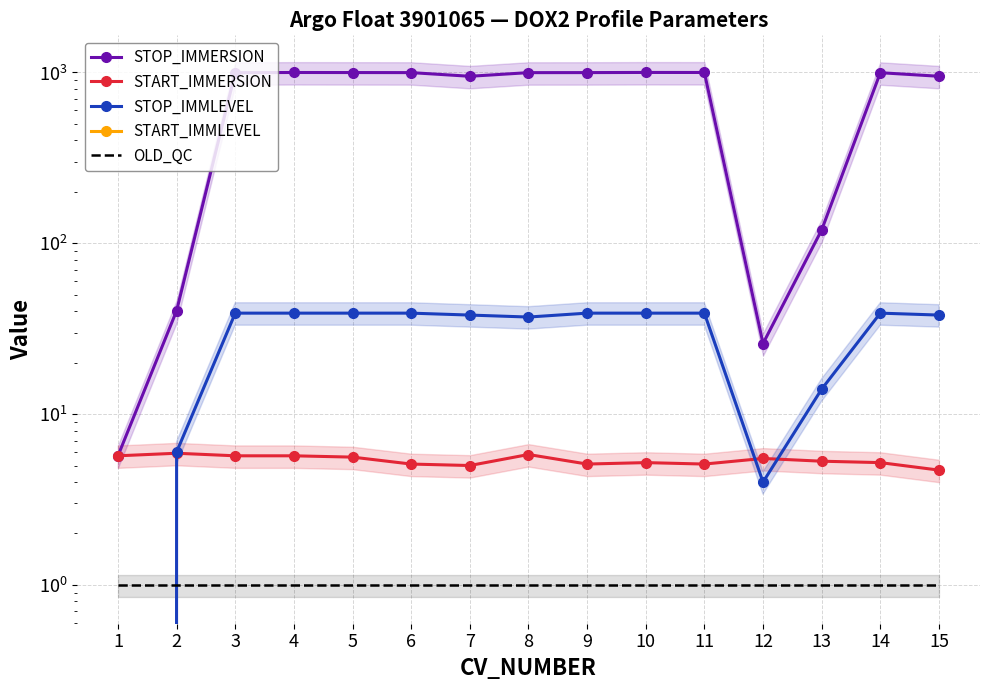

True or false: STOP_IMMLEVEL and OLD_QC cross at least once.

True